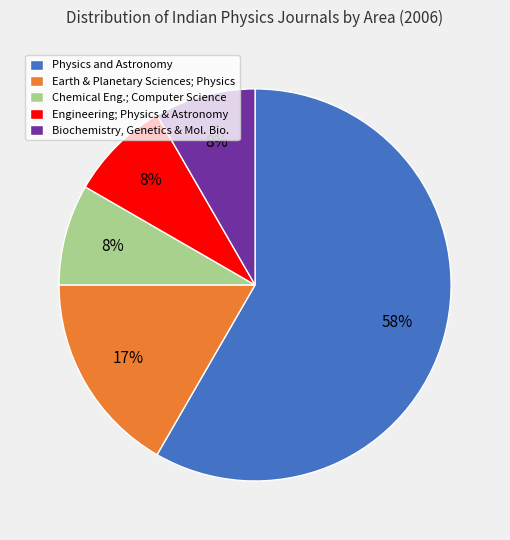

Which slice is the largest?

Physics and Astronomy